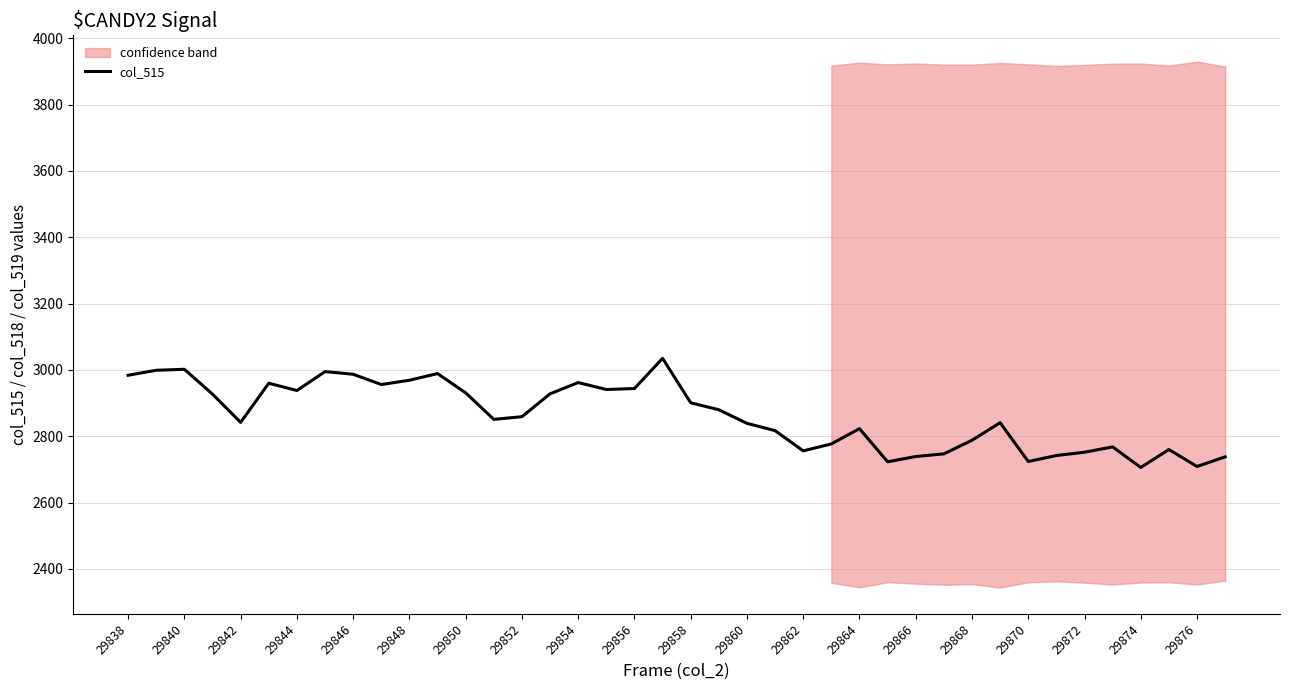

How many interior local valleys (lower than both neighbors) does the data have?

10